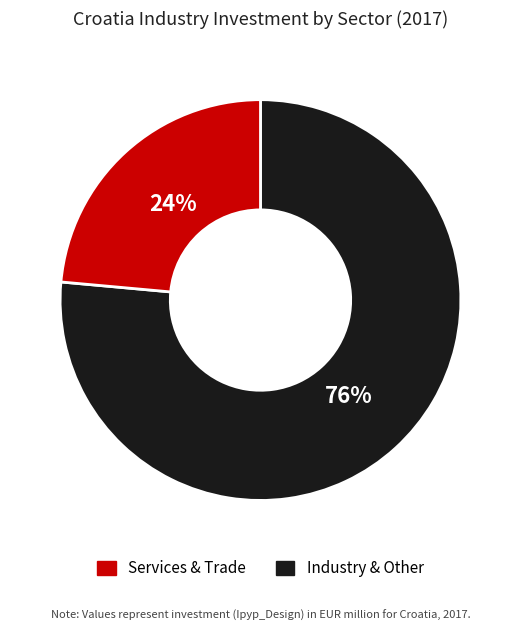

To the nearest percent, what is the average slice percentage?

50%